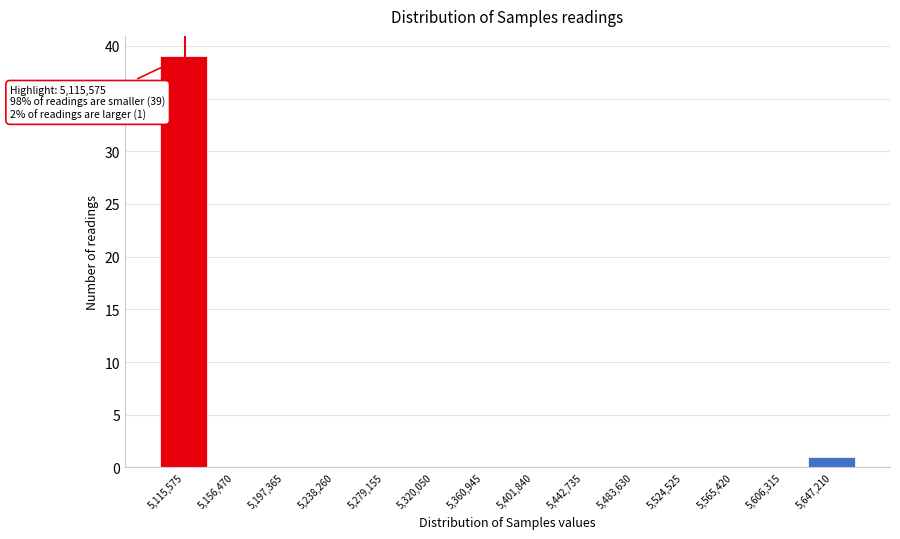

Which range on the x-axis has the tallest bar?

5095000 to 5135000